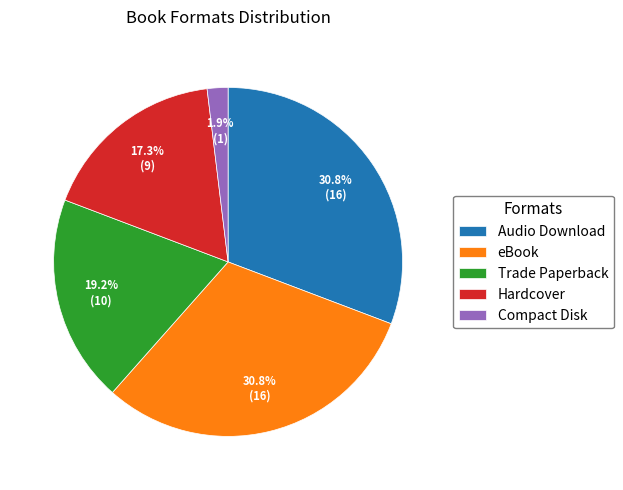

To the nearest percent, what is the average slice percentage?

20%